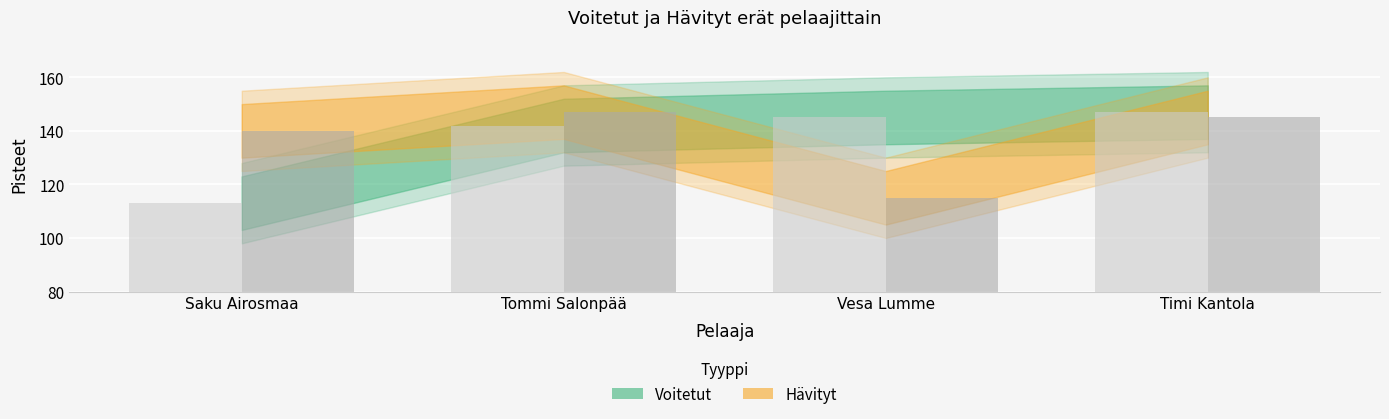

What is the value of the Hävityt bar at the 1st from the left?

140